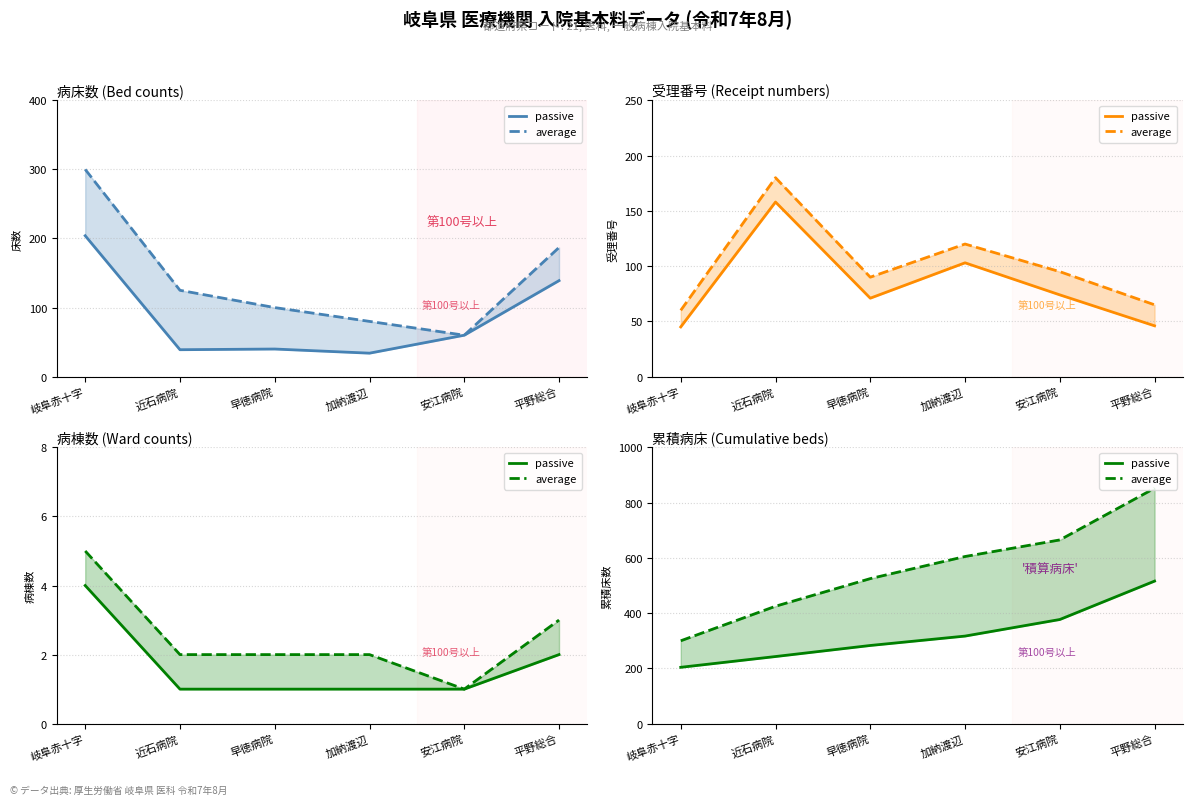

True or false: average and passive intersect in this chart.

False